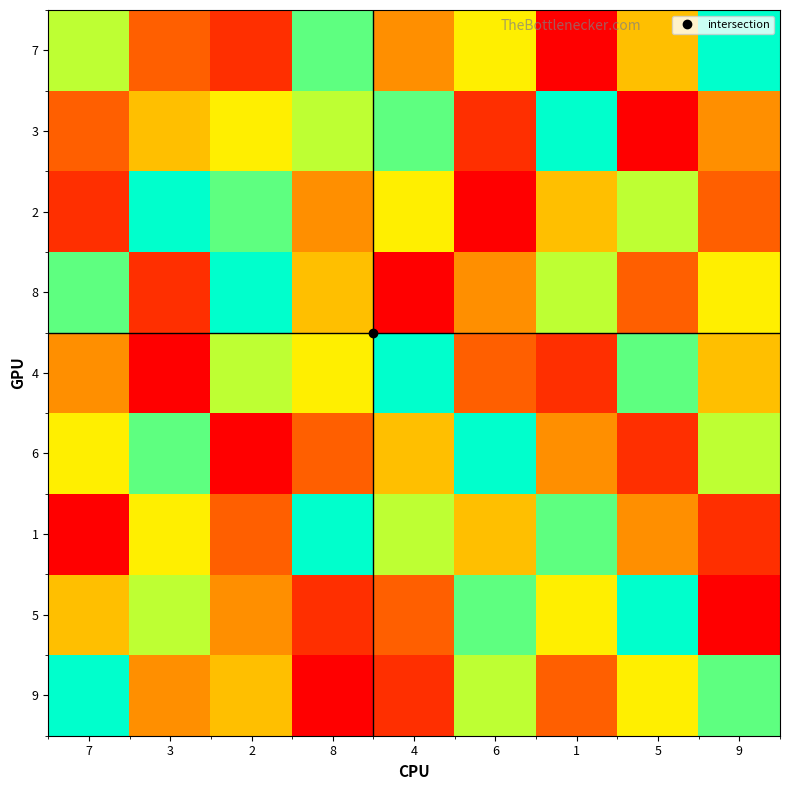

What is the minimum value shown in the chart?

1